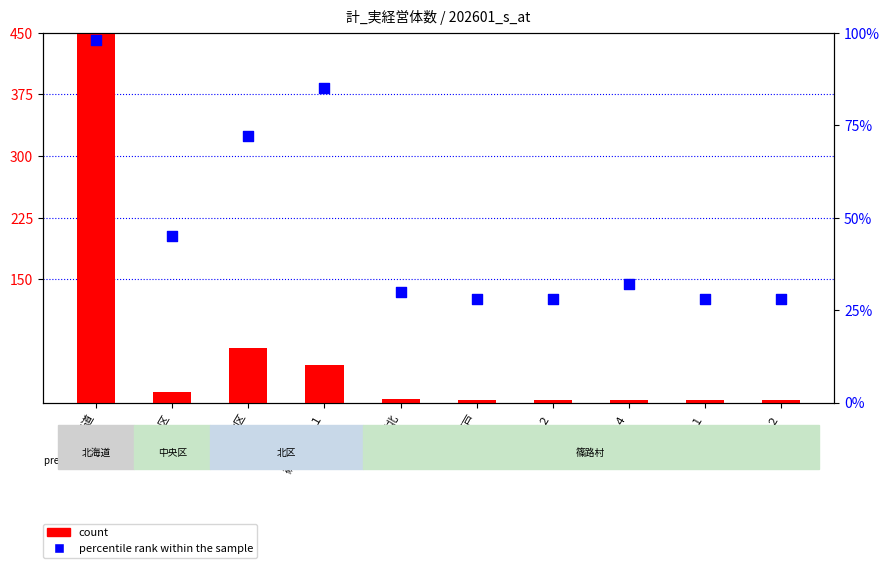

At how many categories does at least one series exceed 33547?

1